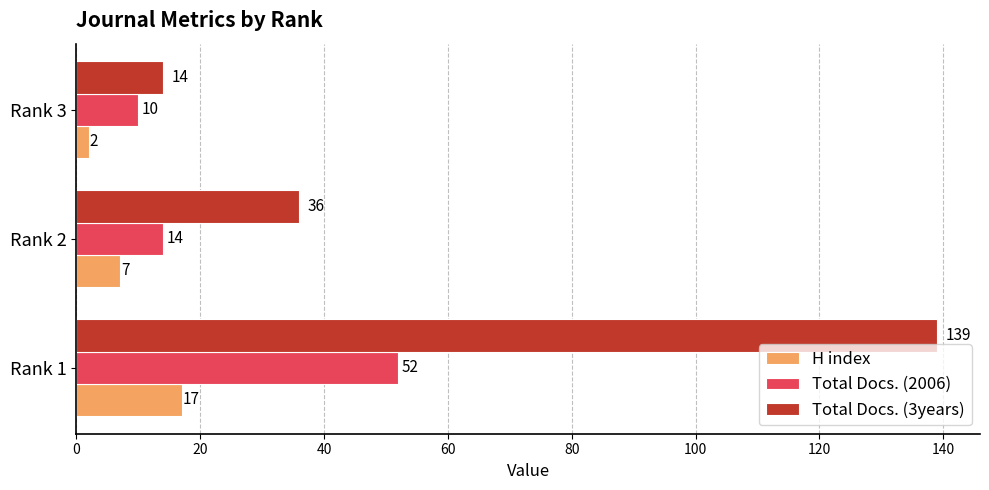

How many values in the Total Docs. (2006) series are below 14?

1